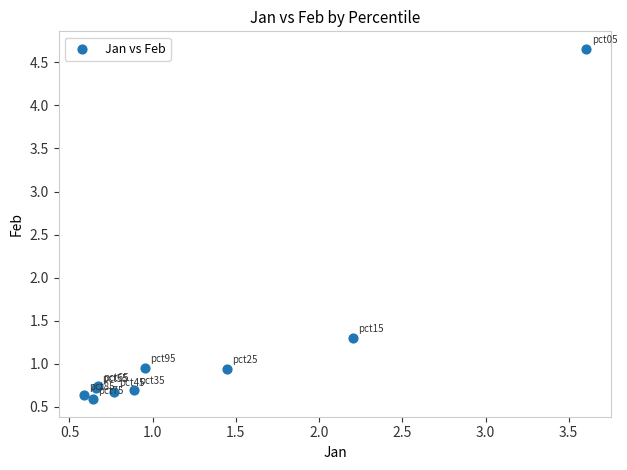

What Y value in the scatter plot is closest to 2?

1.3